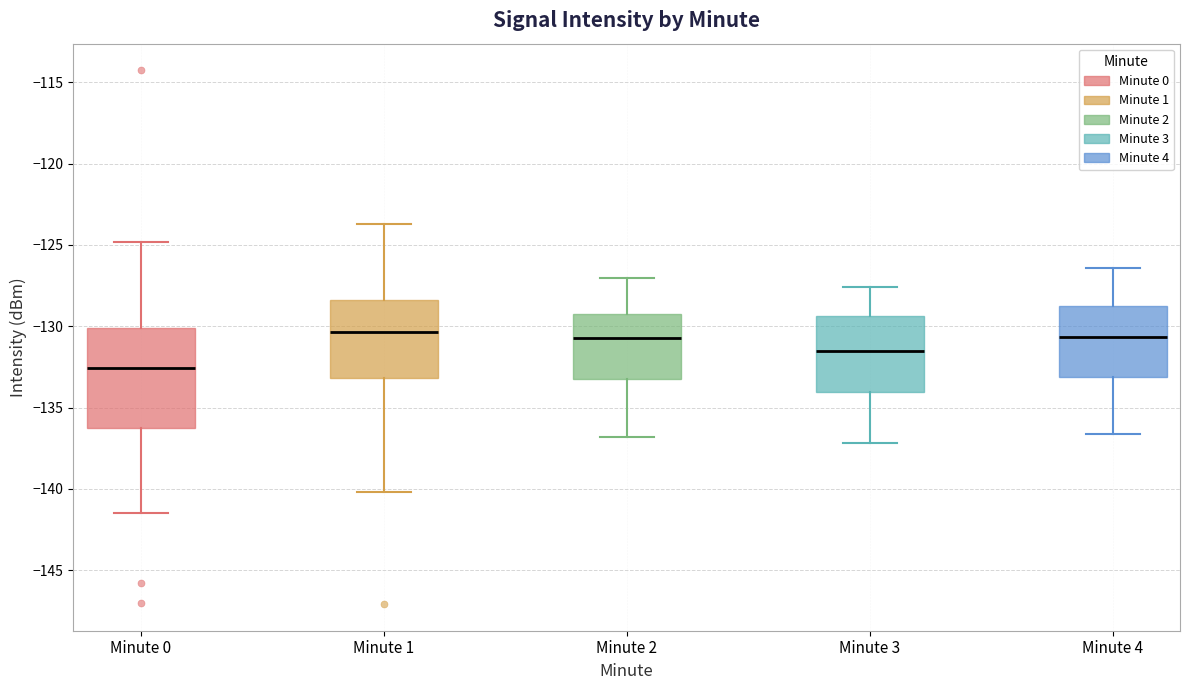

Reading left to right, read every box against the y-axis: the position of its median line, the range the box covers, and the ends of its whiskers. The values are not printed on the chart, so give them approximately, as read against the axis.

Minute 0: median -132.5, box -136.0 to -130.0, whiskers -141.5 to -125.0
Minute 1: median -130.5, box -133.0 to -128.5, whiskers -140.0 to -123.5
Minute 2: median -130.5, box -133.0 to -129.0, whiskers -137.0 to -127.0
Minute 3: median -131.5, box -134.0 to -129.5, whiskers -137.0 to -127.5
Minute 4: median -130.5, box -133.0 to -128.5, whiskers -136.5 to -126.5